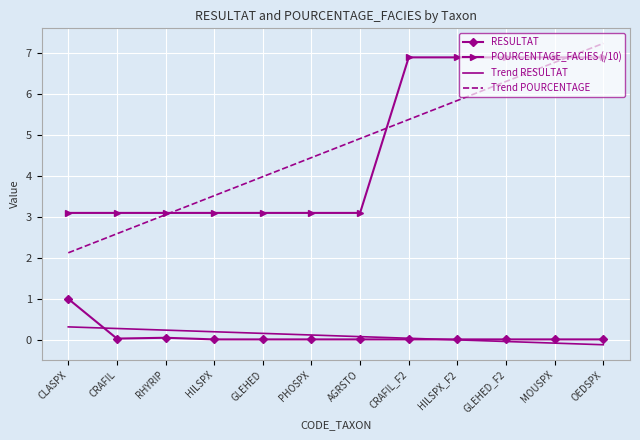

The value of POURCENTAGE_FACIES (/10) at GLEHED is 3.1. True or false?

True